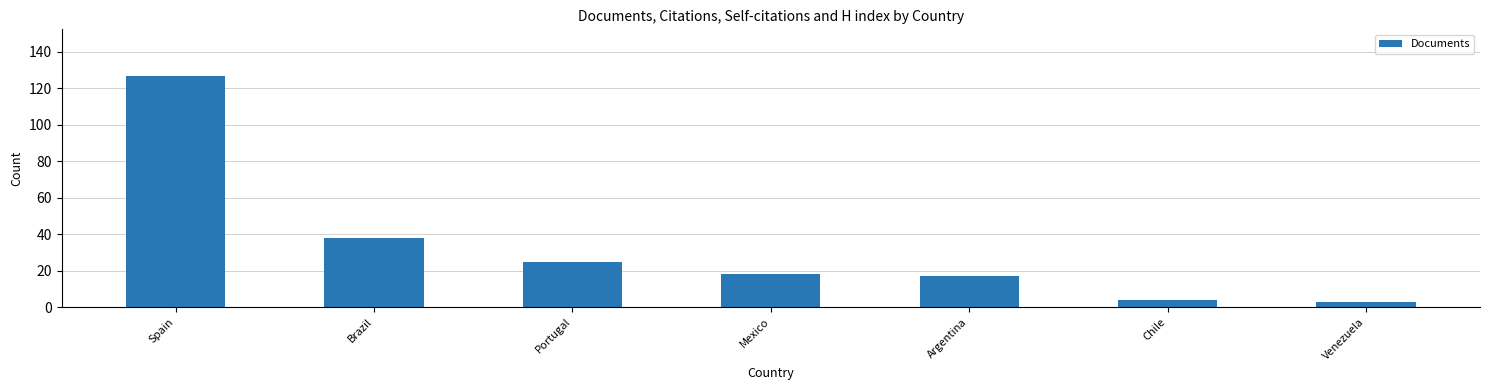

How many data points does each series have?

7